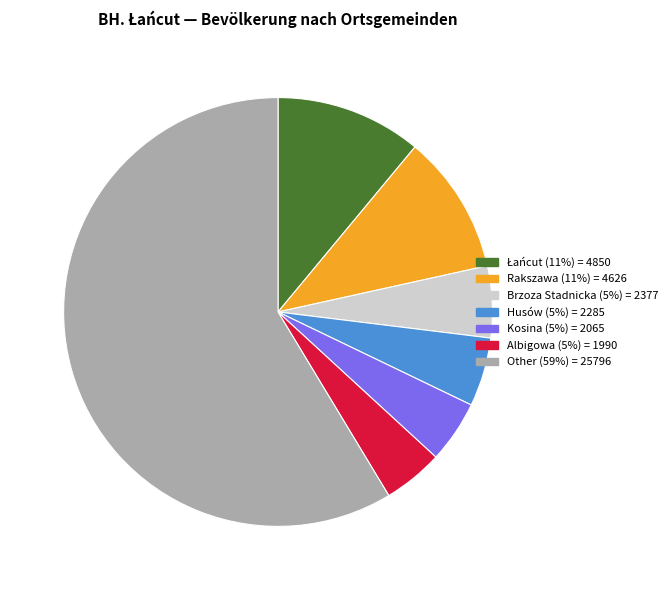

Is there a majority slice in this chart?

Yes